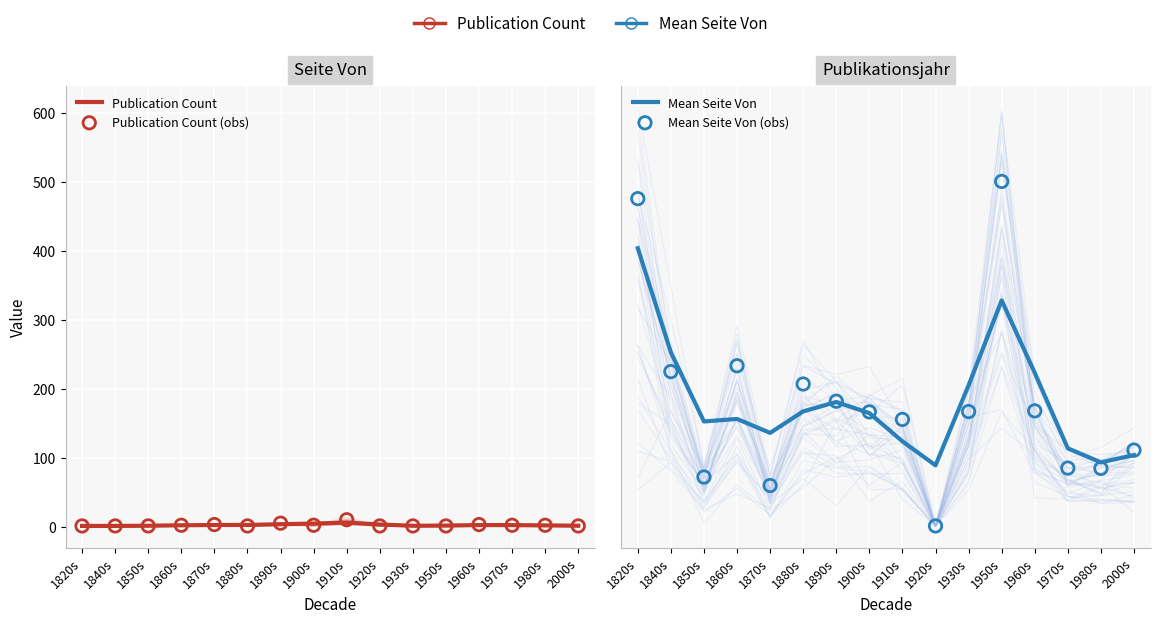

What are all the series names shown in the legend?

Publication Count, Publication Count (obs), Mean Seite Von, Mean Seite Von (obs)